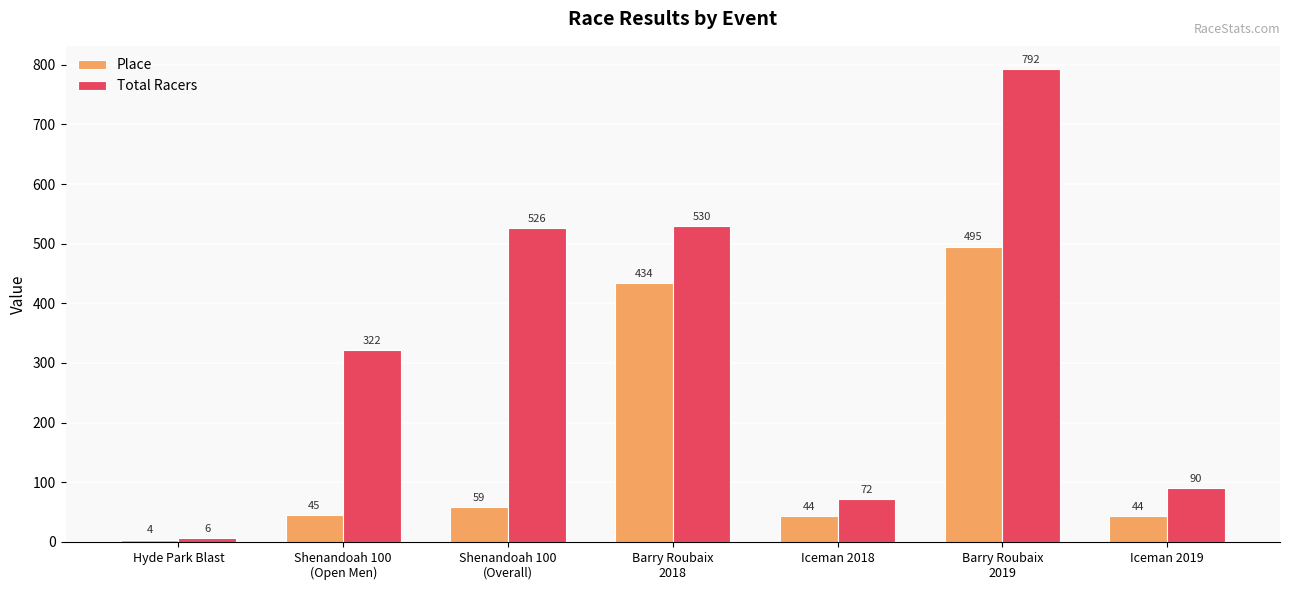

Which series has the widest spread of values?

Total Racers